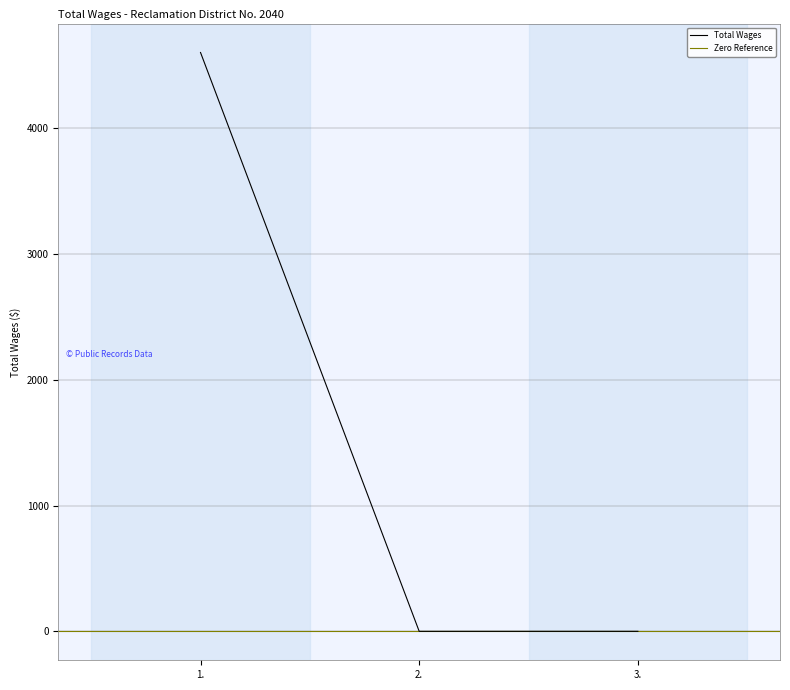

The chart shows a value of -2270 at 3.. True or false?

False